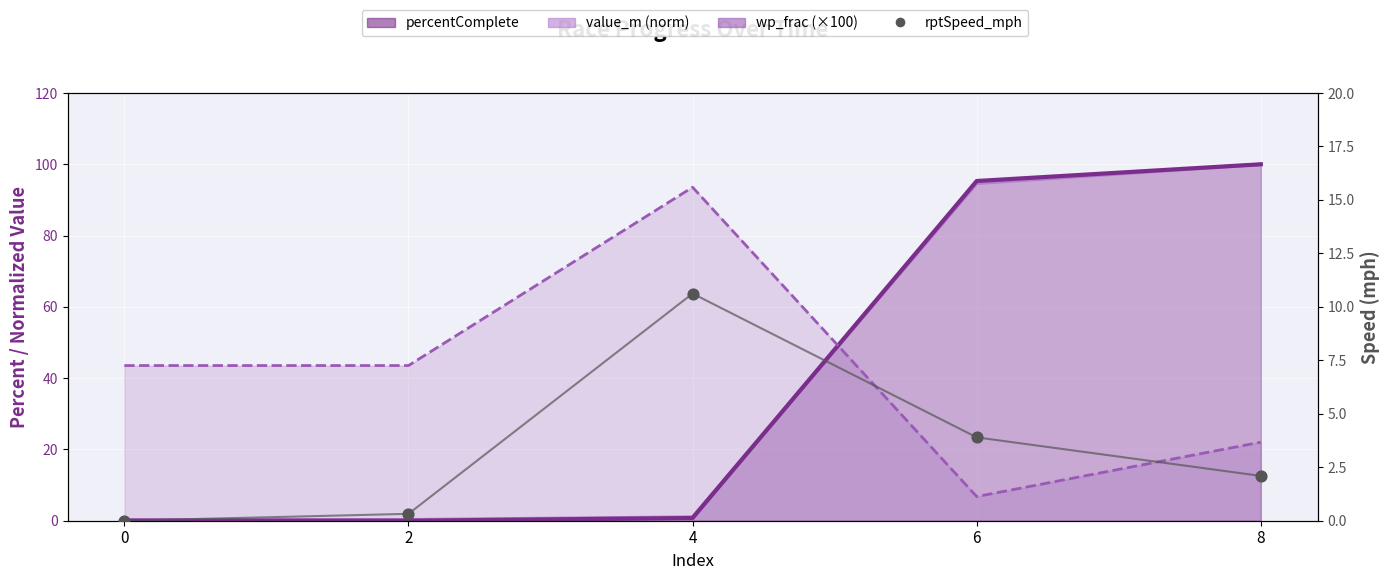

Between 8 and 2, which is larger?

8